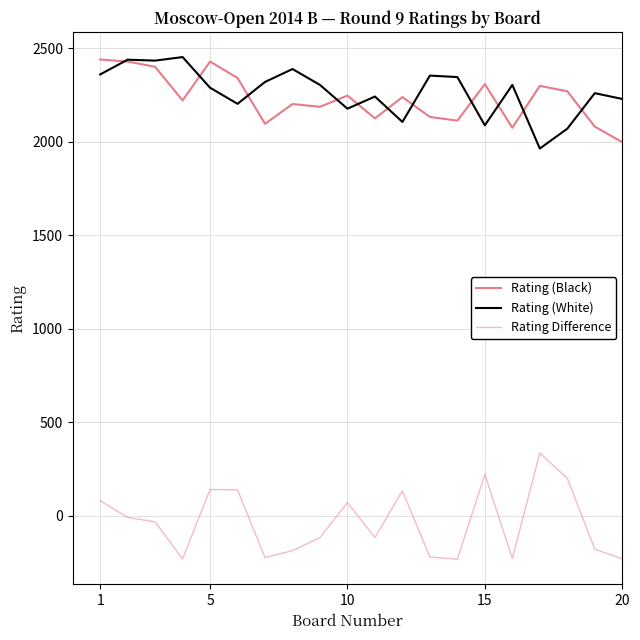

True or false: Rating Difference and Rating (White) cross at least once.

False